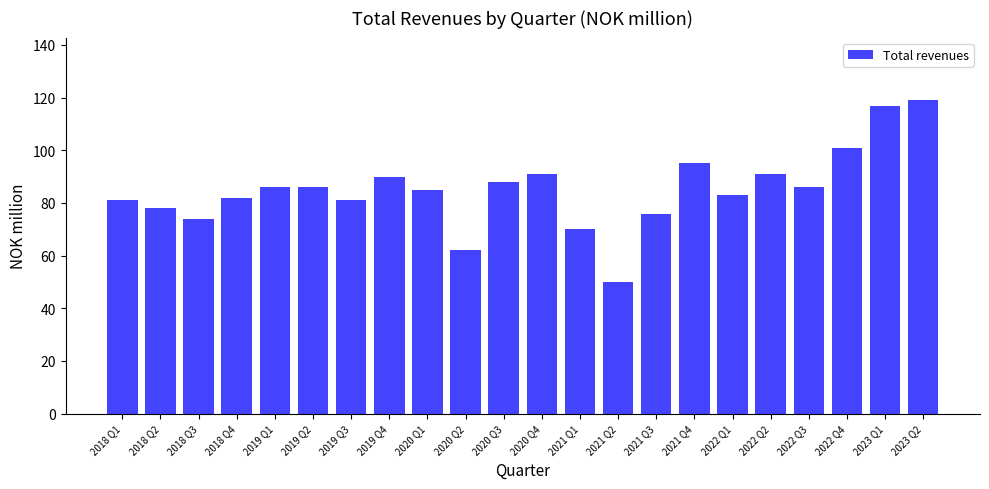

What is the ratio of the value at 2020 Q4 to the value at 2018 Q2?

1.2